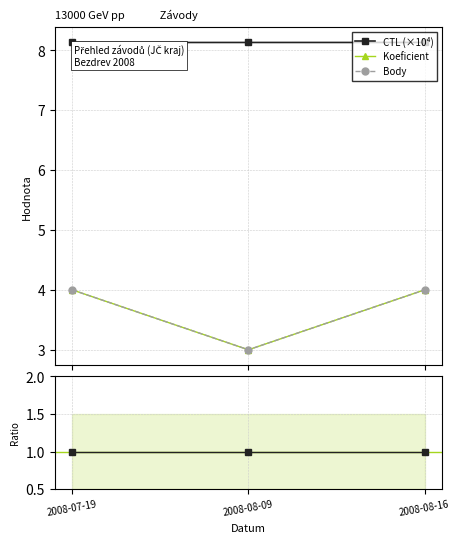

What value does the Koeficient series have at 2008-08-09?

3.0